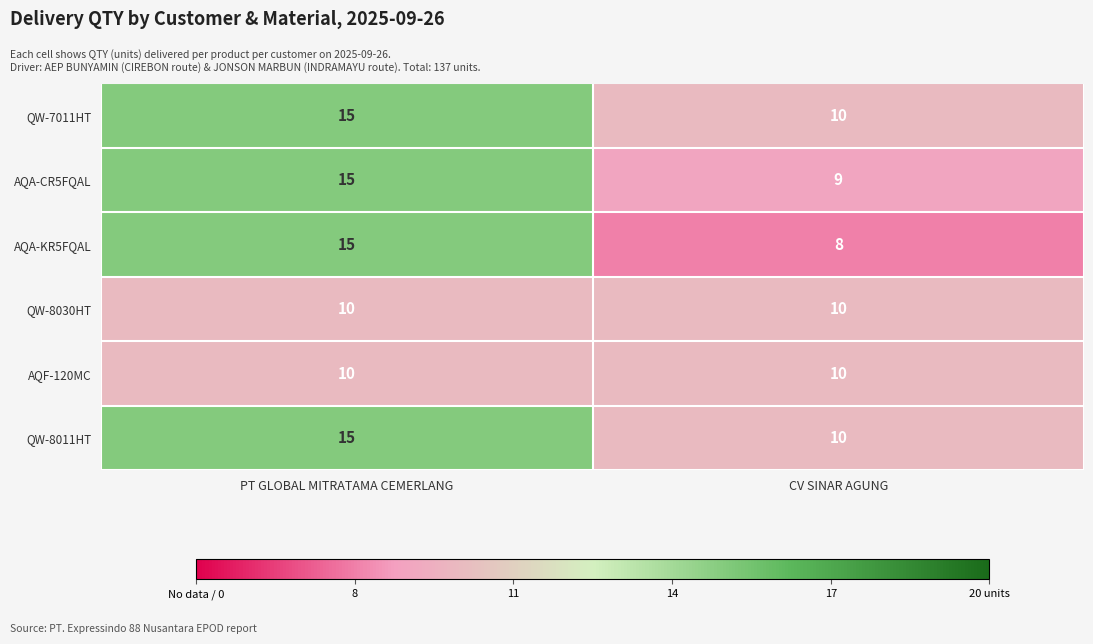

Reading right to left, transcribe all the data shown in this chart.

QW-7011HT: CV SINAR AGUNG=10	PT GLOBAL MITRATAMA CEMERLANG=15
AQA-CR5FQAL: CV SINAR AGUNG=9	PT GLOBAL MITRATAMA CEMERLANG=15
AQA-KR5FQAL: CV SINAR AGUNG=8	PT GLOBAL MITRATAMA CEMERLANG=15
QW-8030HT: CV SINAR AGUNG=10	PT GLOBAL MITRATAMA CEMERLANG=10
AQF-120MC: CV SINAR AGUNG=10	PT GLOBAL MITRATAMA CEMERLANG=10
QW-8011HT: CV SINAR AGUNG=10	PT GLOBAL MITRATAMA CEMERLANG=15